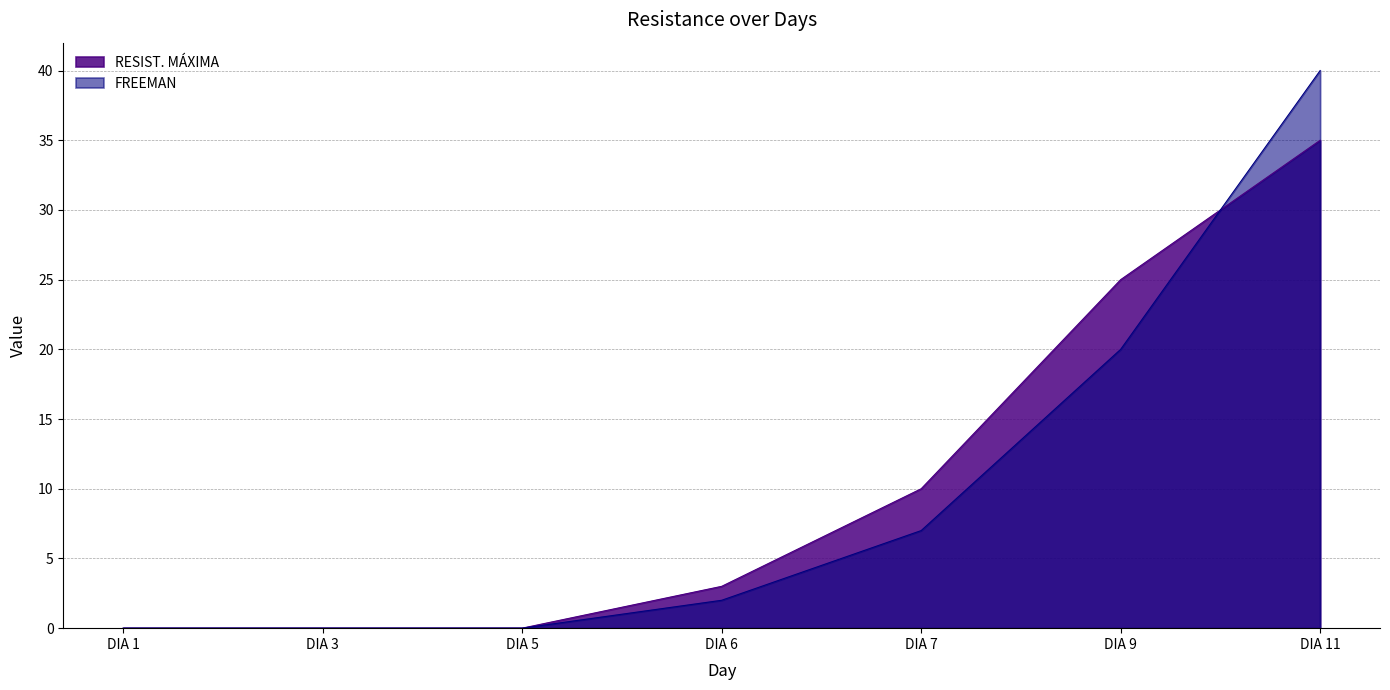

Where is FREEMAN nearest to the value 20?

DIA 9